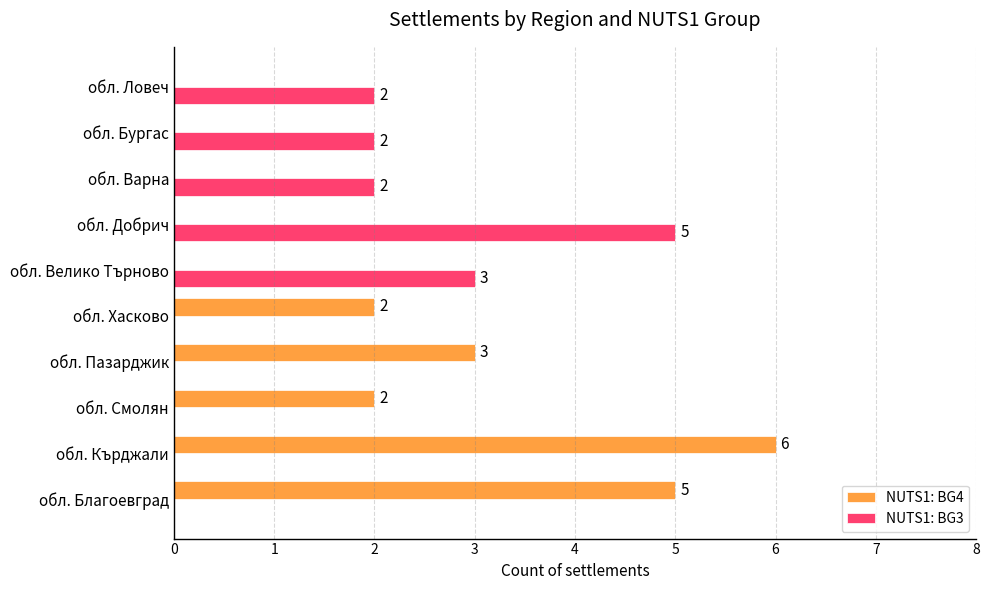

What is the total value across all series at обл. Благоевград?

5